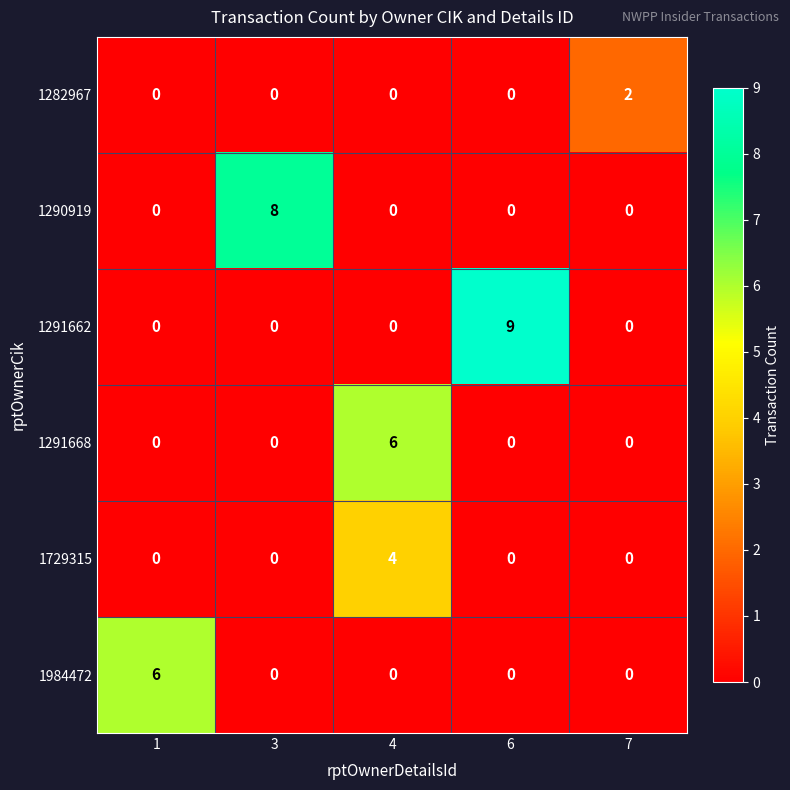

True or false: 1282967 has a value of 1 at 6.

False